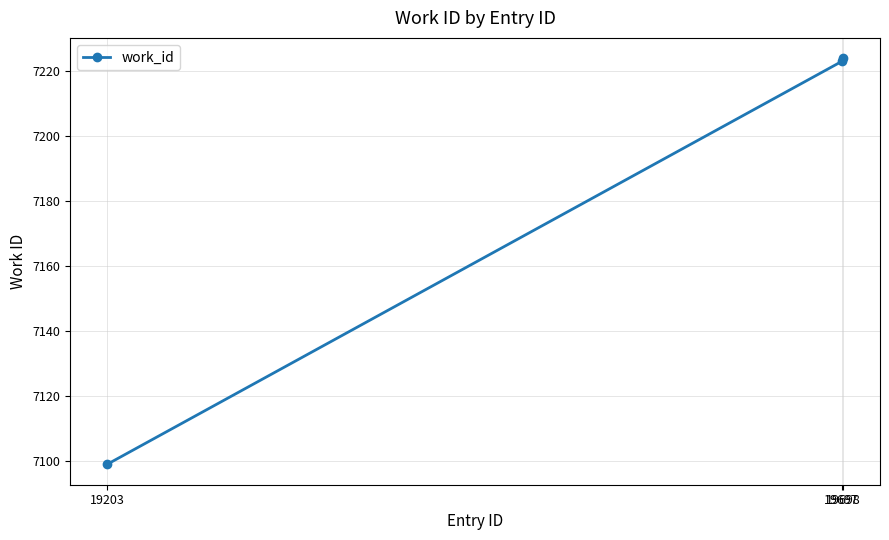

What is the value of the 1st point from the left?

7099